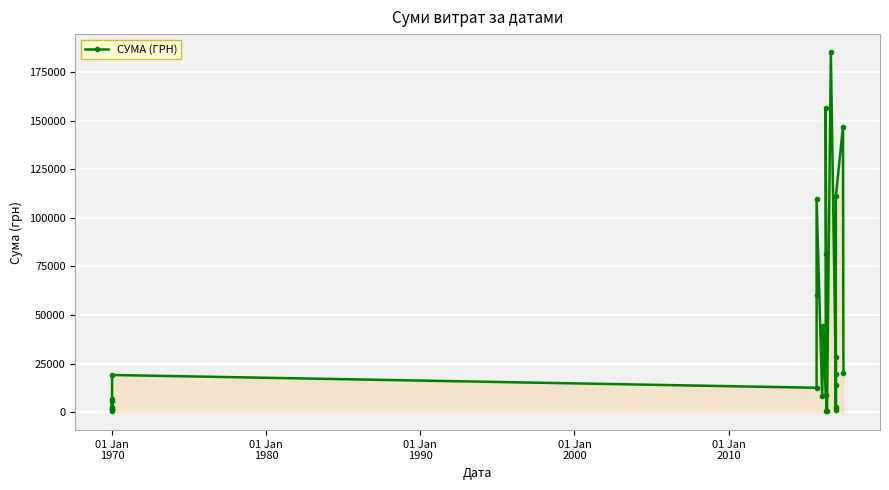

How many lines are shown in the chart?

1